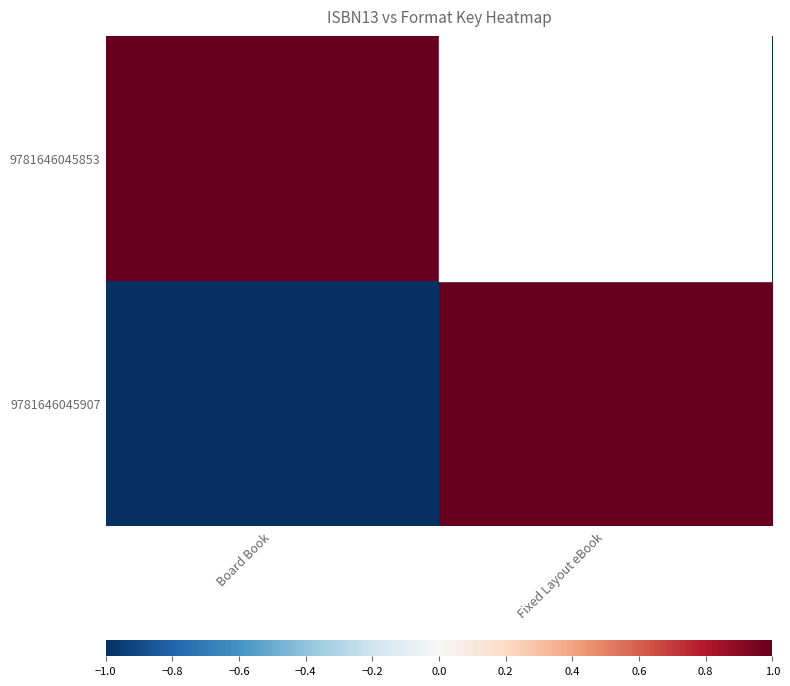

What is the spread (max minus min) of values at Board Book?

2